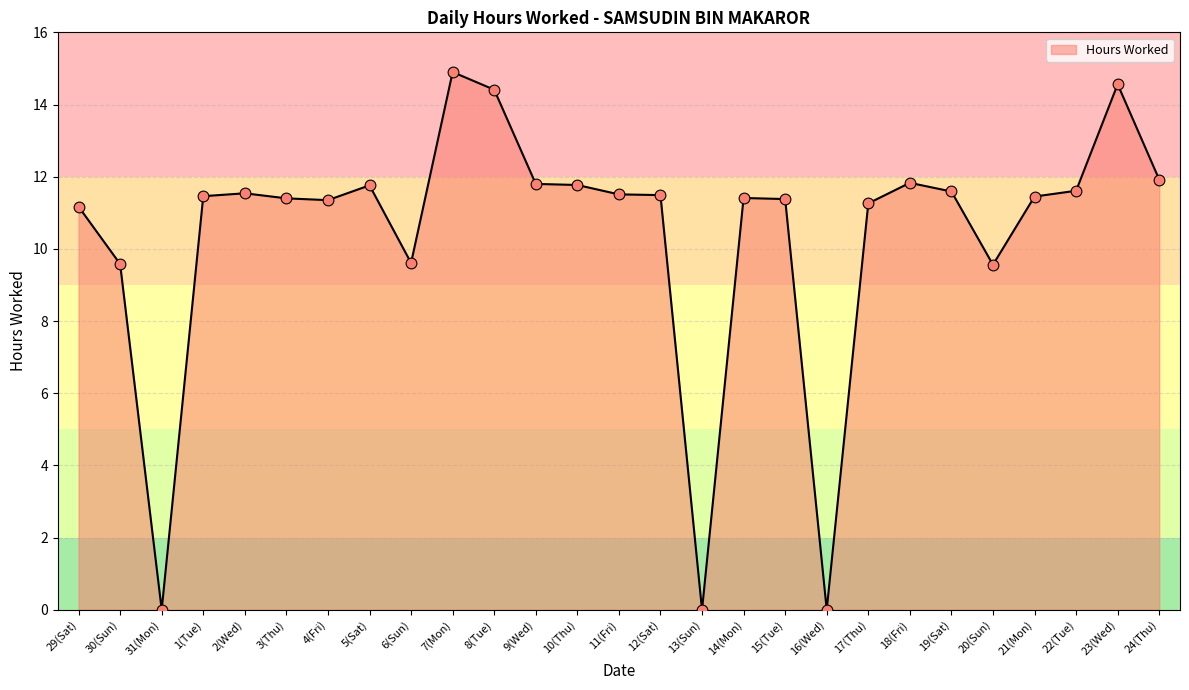

Which has a higher value, 1(Tue) or 16(Wed)?

1(Tue)